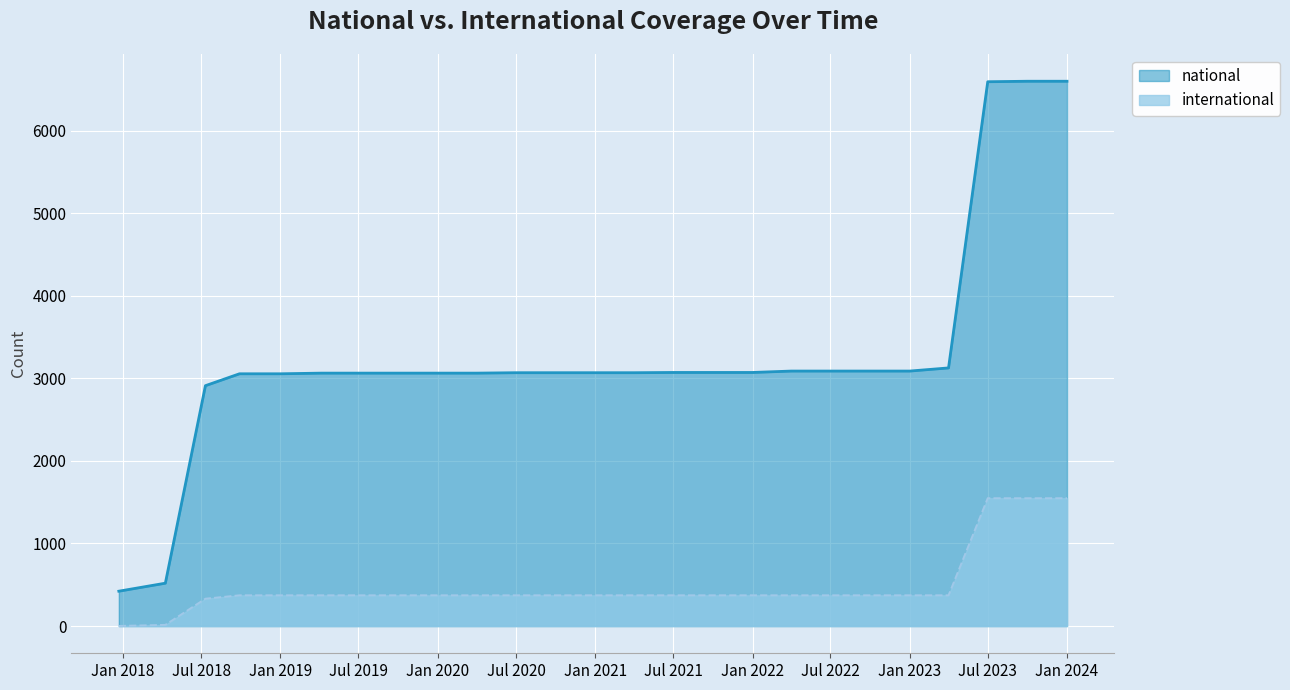

The value of national at 2022-04-01 is 3088. True or false?

True